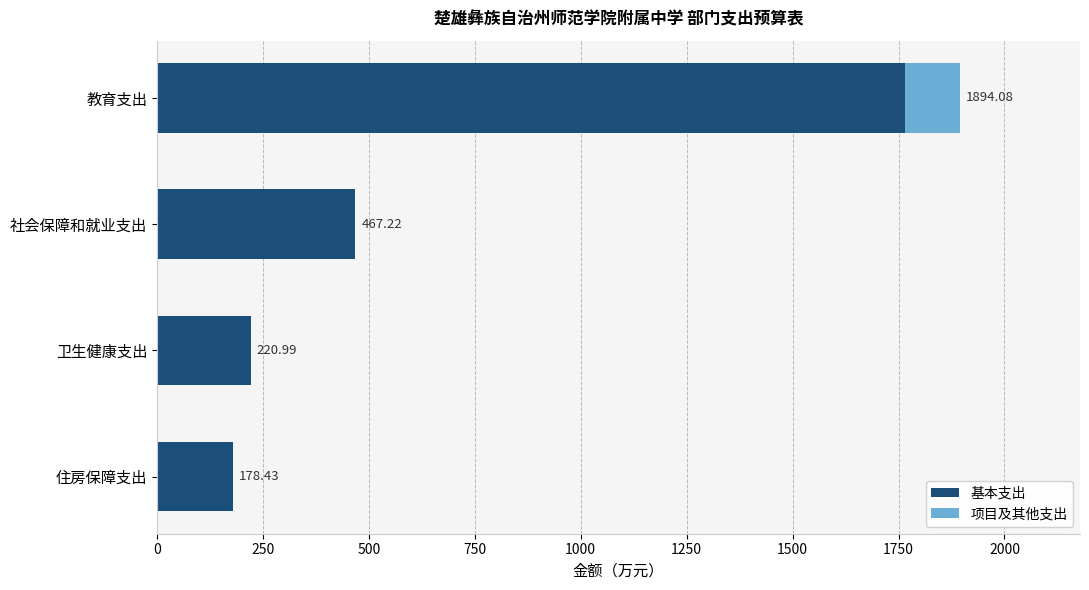

At which label is 基本支出 closest to 971?

社会保障和就业支出